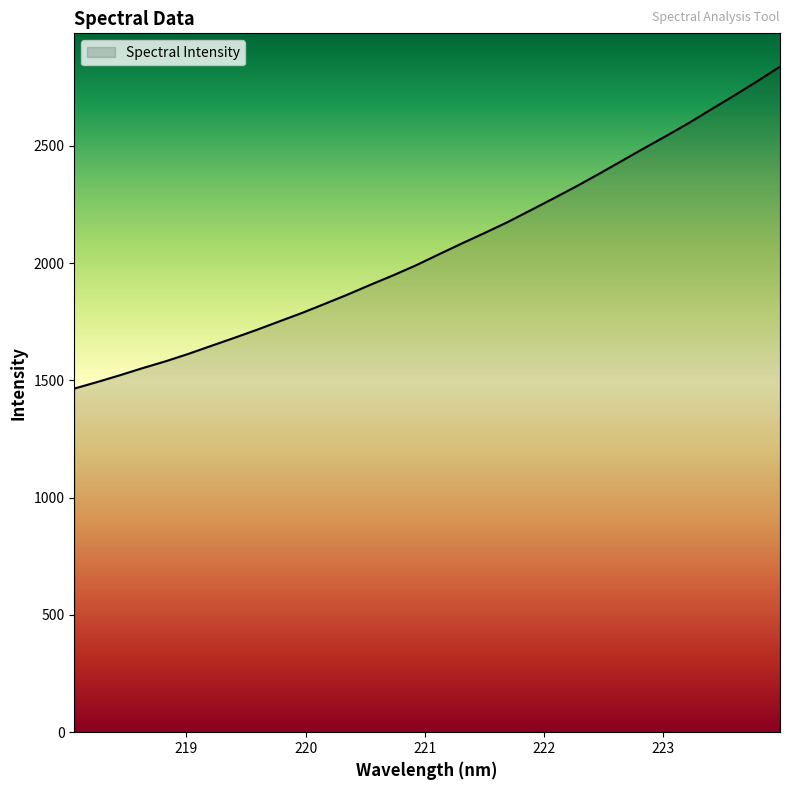

What is the average value?

2063.5